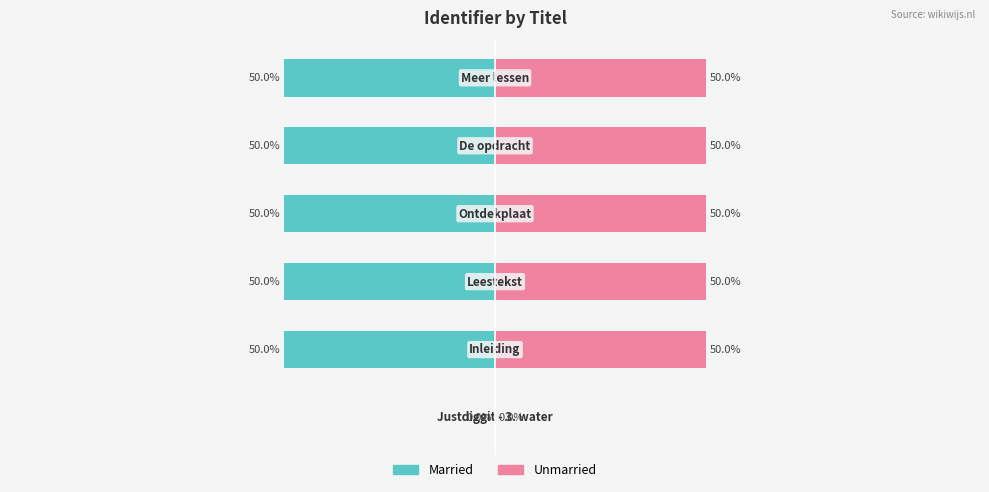

How many bars are there in each group?

2